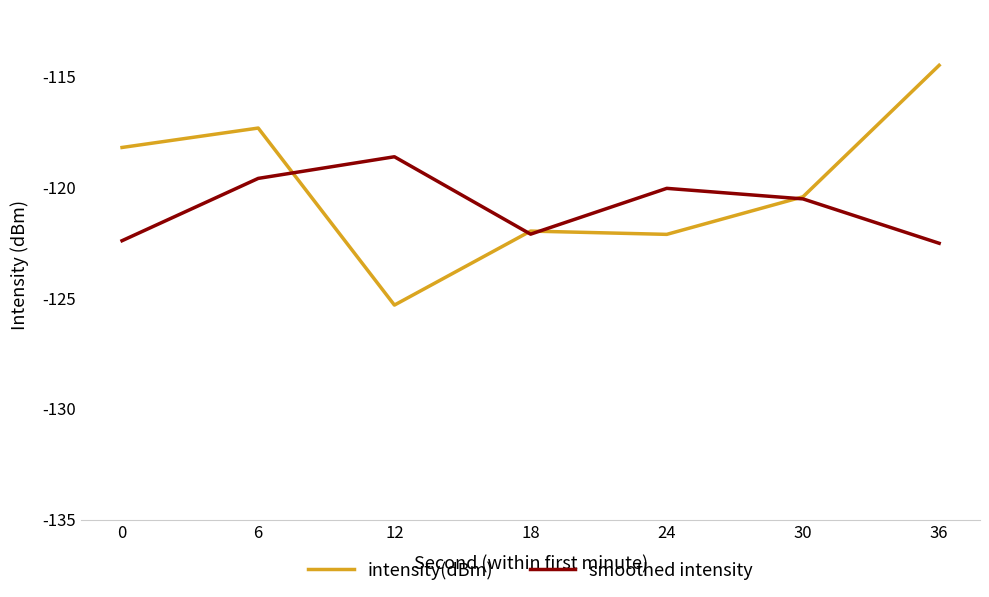

What is the maximum value shown in the chart?

-114.5